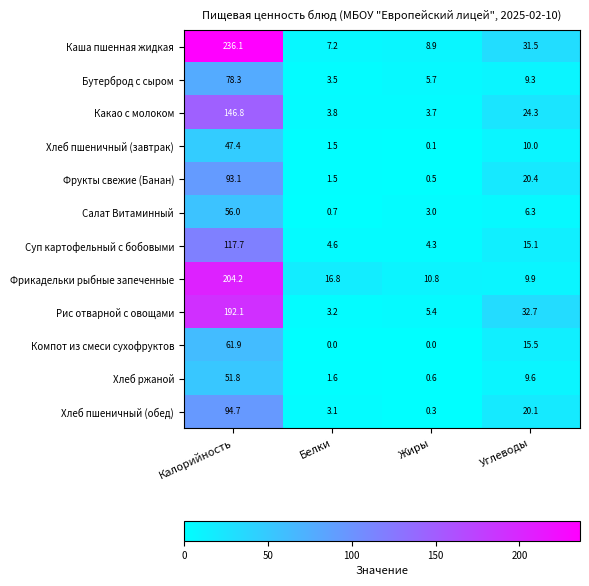

How many data points in Салат Витаминный are above 6?

2